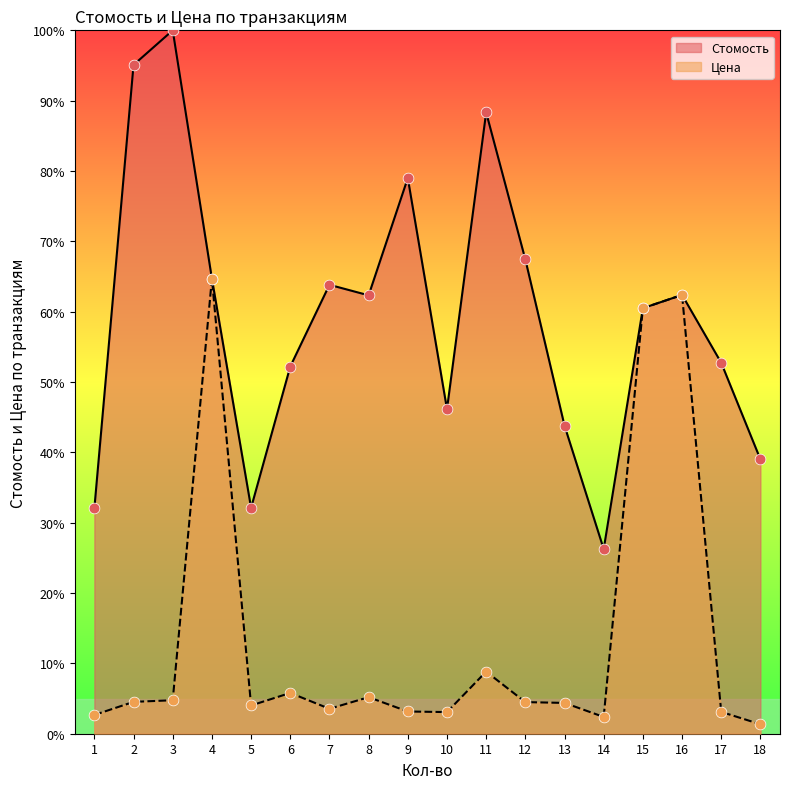

At which category is the sum across all series the highest?

4